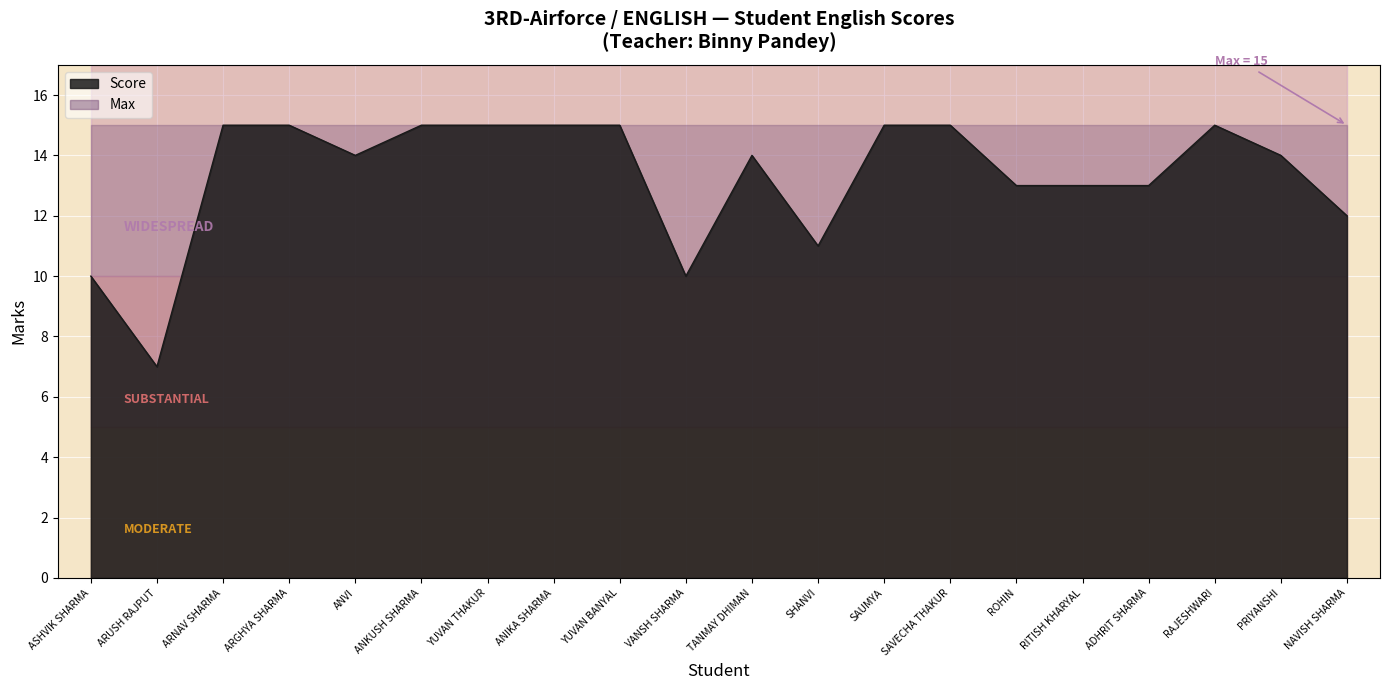

Reading left to right, extract all data points from this chart.

10	7	15	15	14	15	15	15	15	10	14	11	15	15	13	13	13	15	14	12